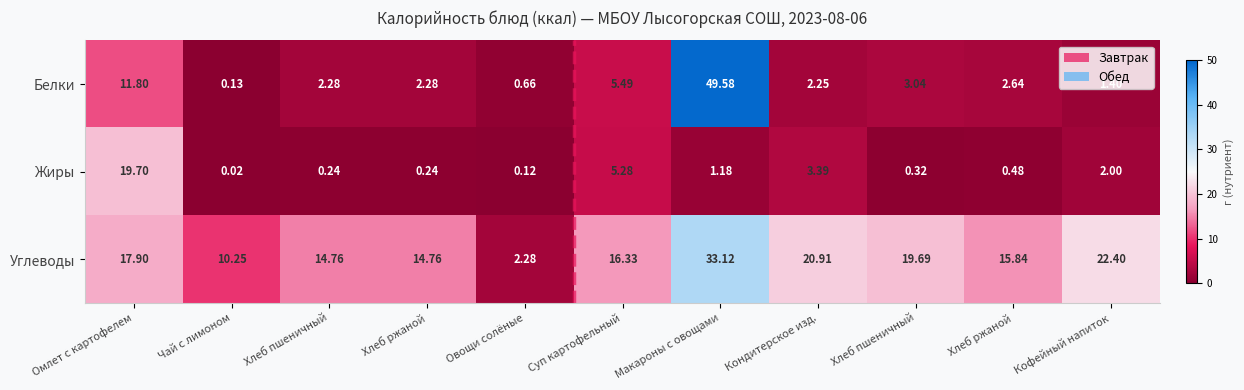

Which series has the widest spread of values?

Белки